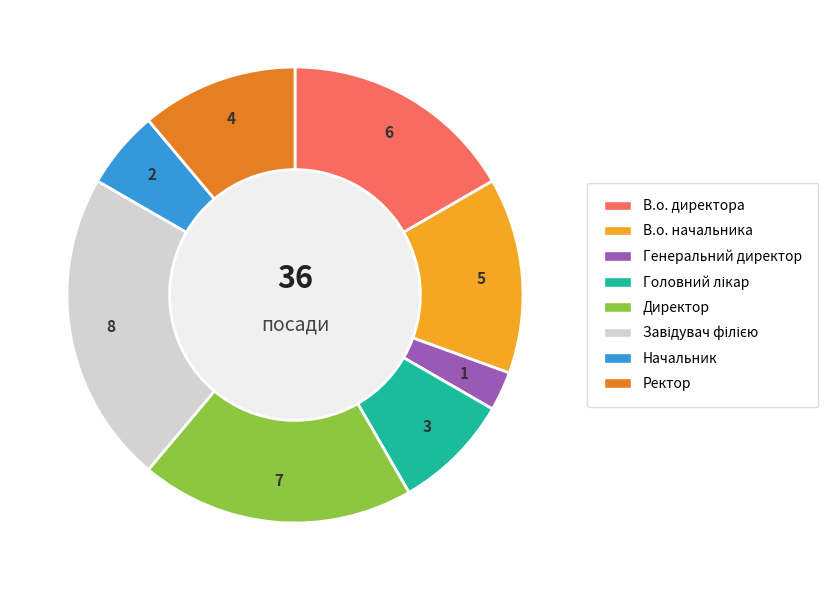

Which slice is the smallest?

Генеральний директор